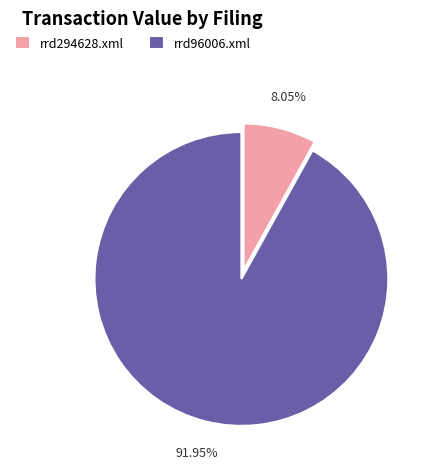

True or false: rrd294628.xml accounts for 1% of the total.

False